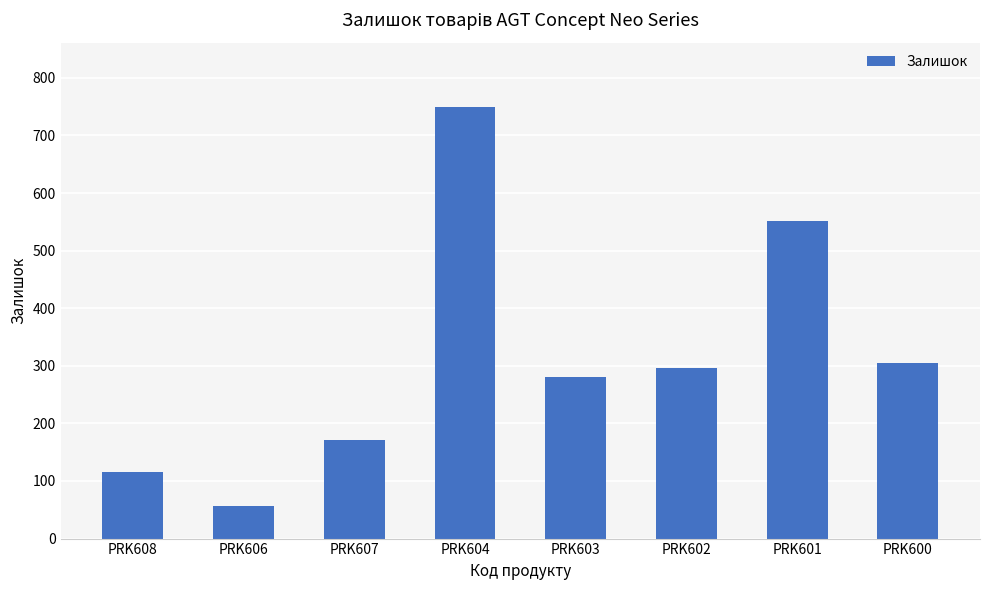

What is the sum of all values?

2524